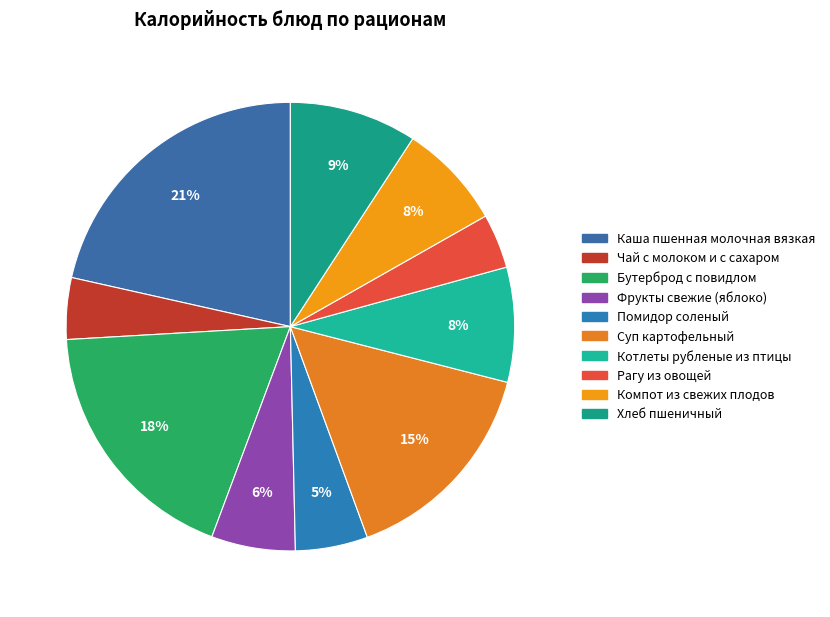

What portion of the pie excludes Каша пшенная молочная вязкая?

78.5%